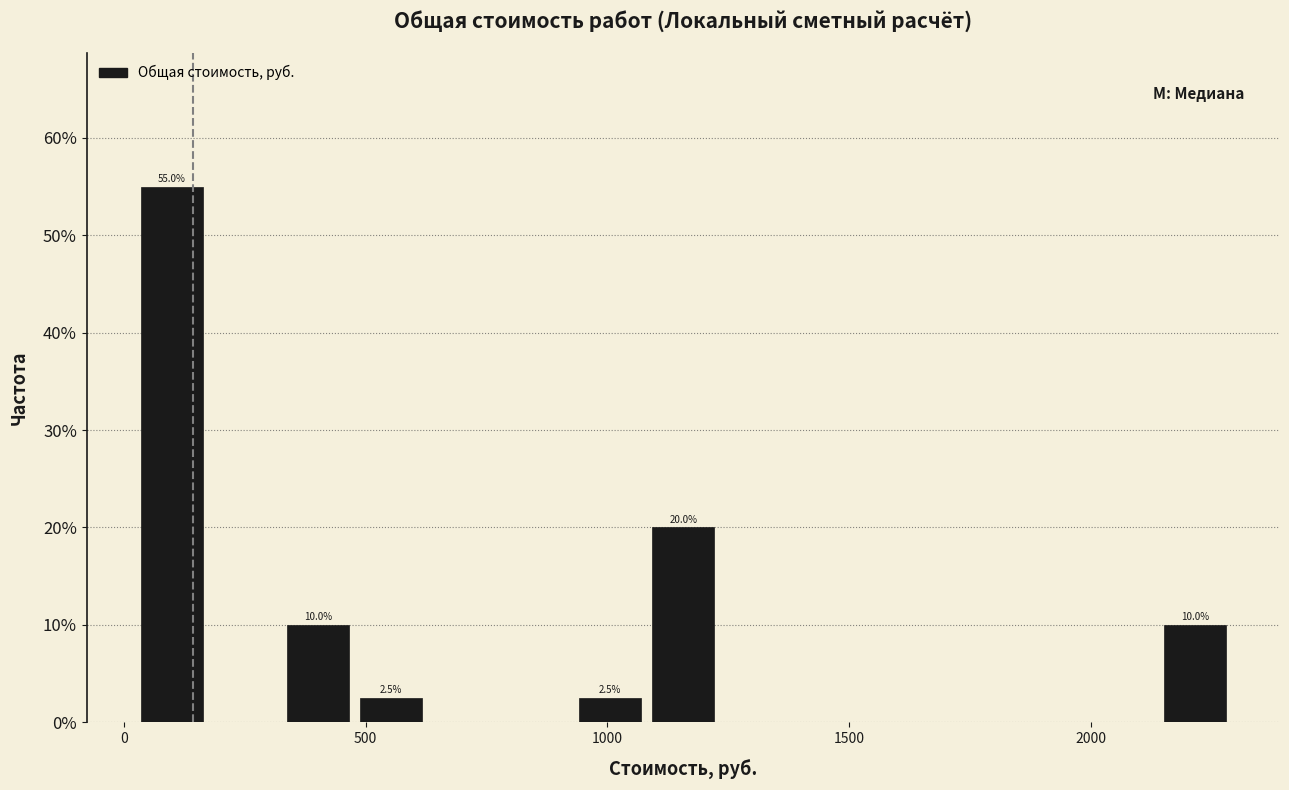

Around what value on the x-axis is the tallest bar? Give the approximate position of its centre, as read against the axis.

100